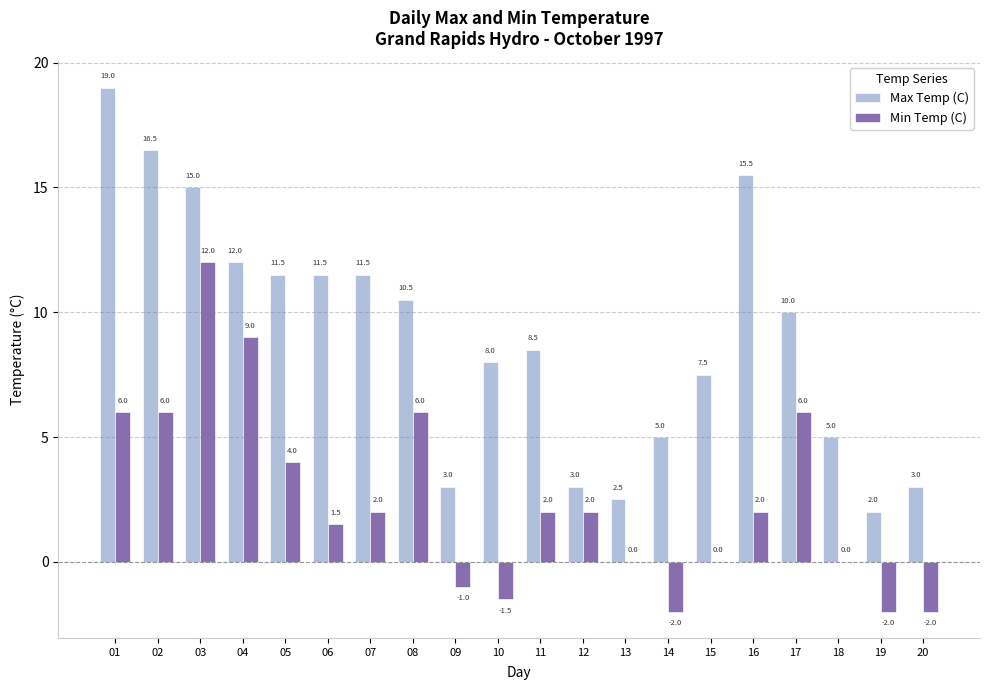

What is the total value across all series at 14?

3.0